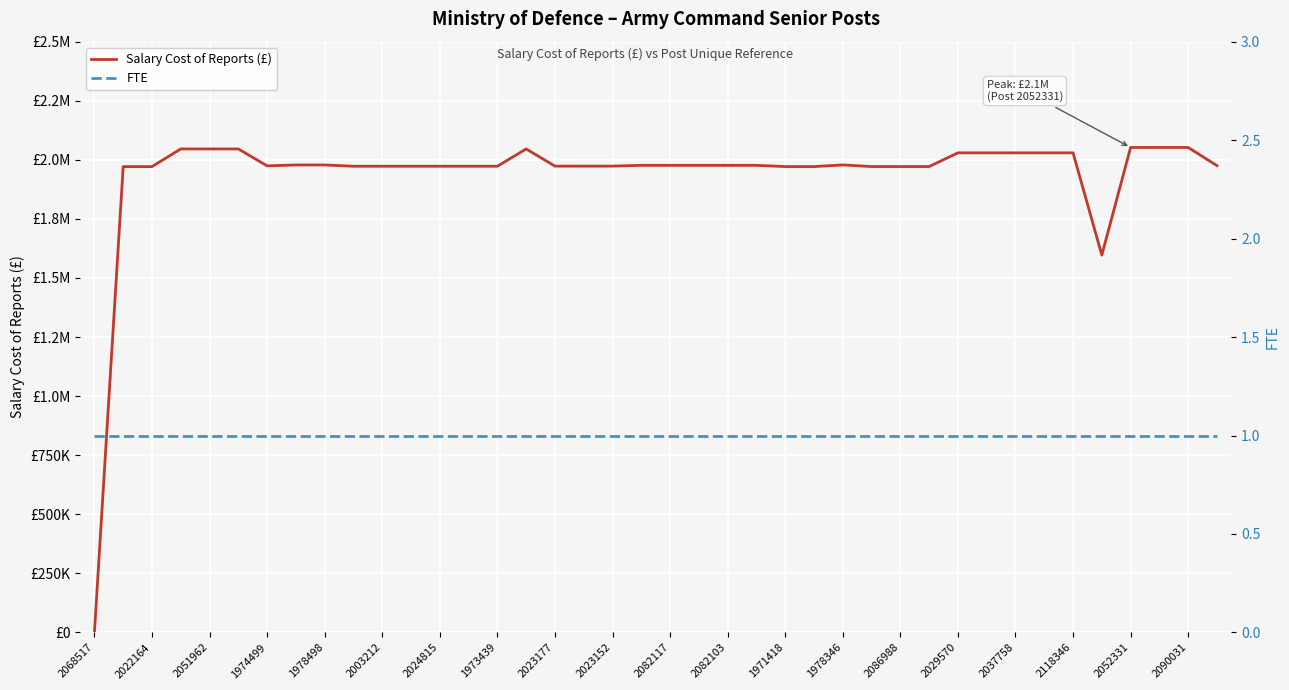

What is the difference between the maximum and minimum values in the Salary Cost of Reports (£) series?

2052274